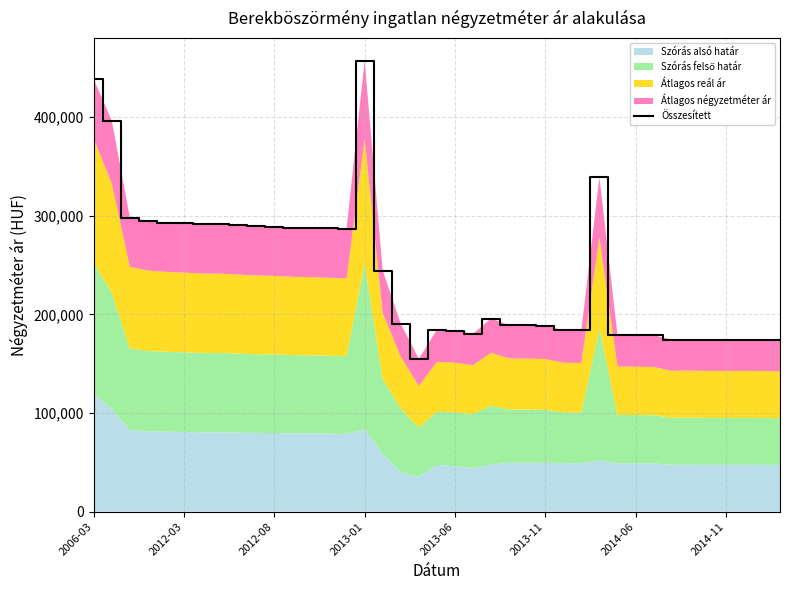

Reading left to right, extract all data points from this chart.

438657	396402	298283	294455	293204	292421	291452	291323	290423	289532	289088	288143	287828	287141	286646	457448	244501	190638	154877	184382	183387	180377	195780	189138	189018	188547	184072	183805	339256	179469	179211	178989	174363	174435	174219	174147	174183	174075	173826